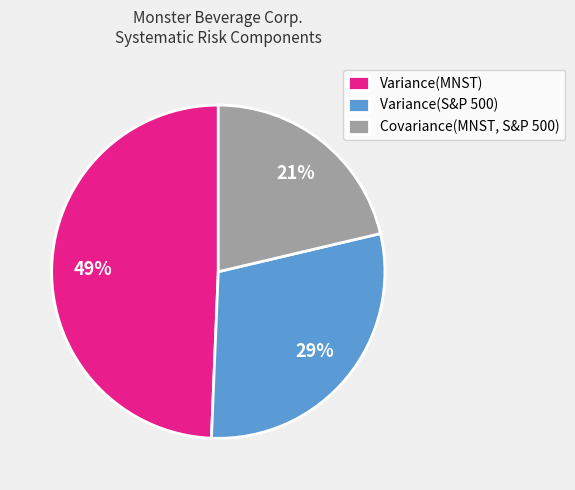

Approximately how many times larger is the value at Variance(S&P 500) compared to Variance(MNST)?

0.6